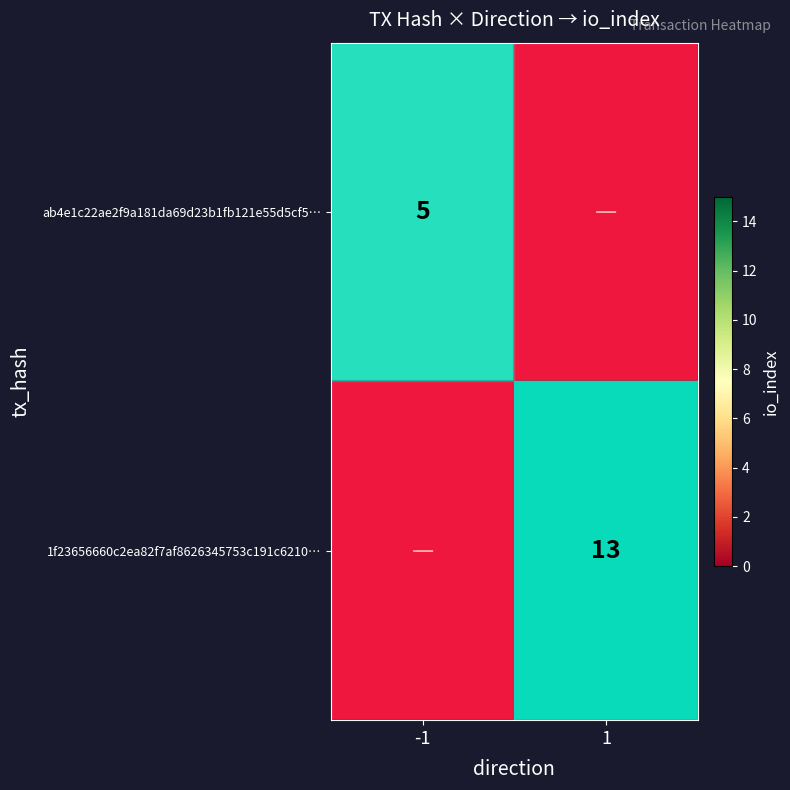

Is it true that 1f23656660c2ea82f7af8626345753c191c6210… equals 13 at 1?

True